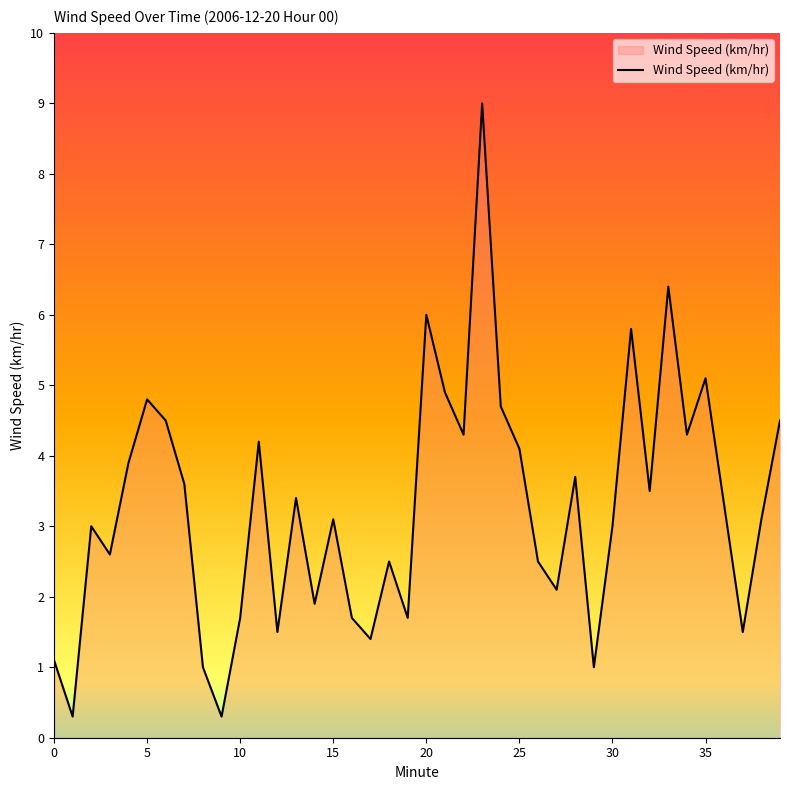

What is the difference between the maximum and minimum values?

8.7